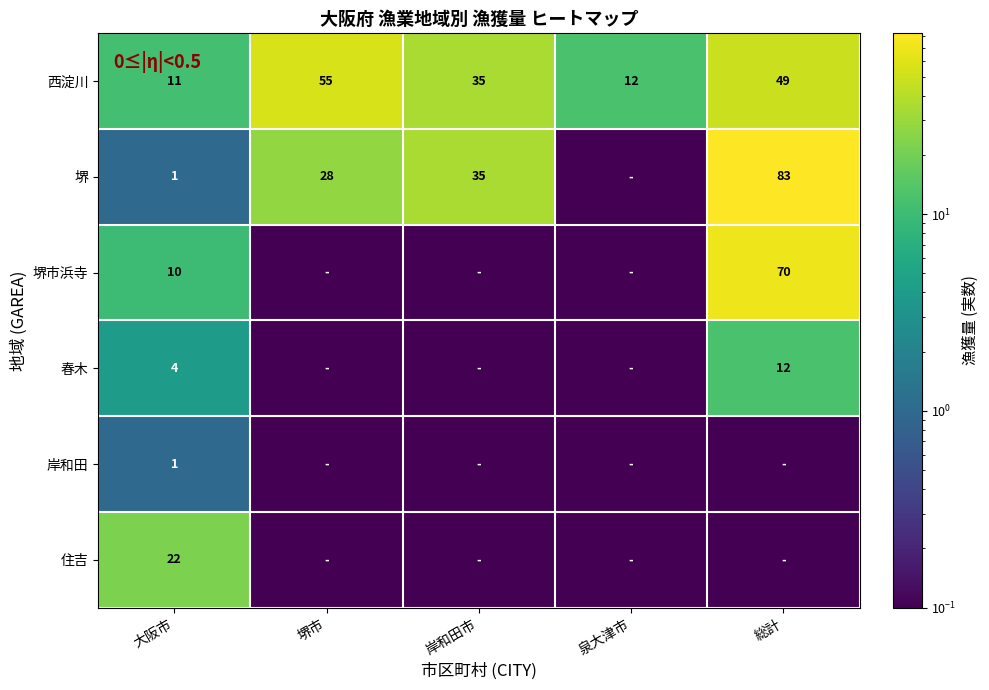

Is the value of 住吉 at 大阪市 greater than the value of 堺 at 総計?

No